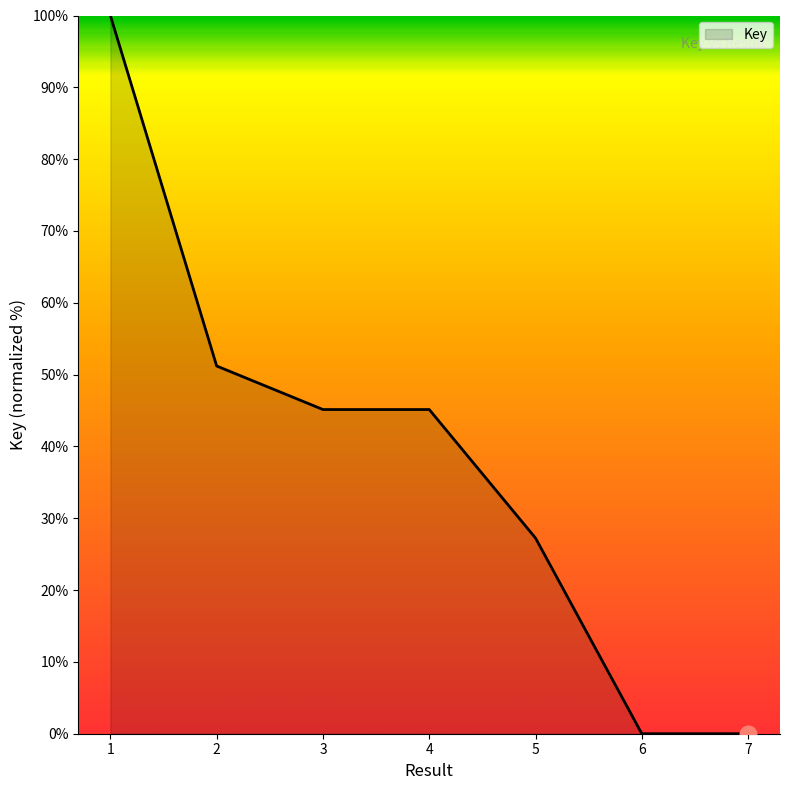

How many lines are shown in the chart?

1